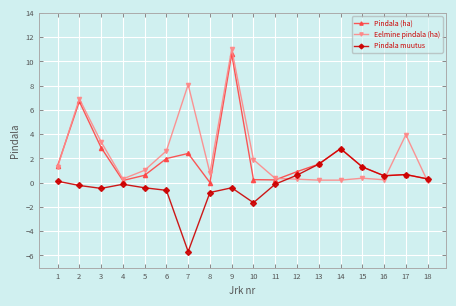

How many values in the Eelmine pindala (ha) series exceed 1?

9